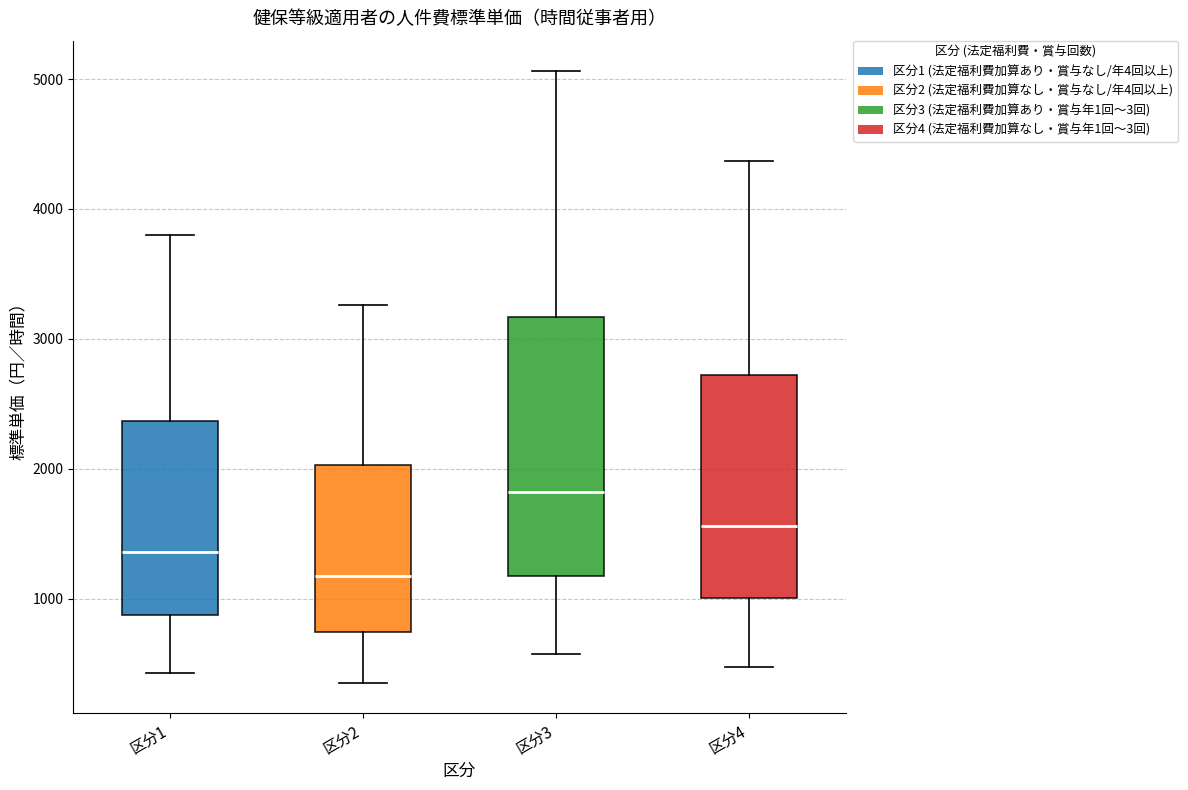

Reading left to right, transcribe this box plot: for each box, give where its median line is, the range the box spans, and where its two whiskers end, as read against the y-axis. The values are not printed on the chart, so give them approximately, as read against the axis.

区分1: median 1400, box 900 to 2400, whiskers 400 to 3800
区分2: median 1200, box 700 to 2000, whiskers 400 to 3300
区分3: median 1800, box 1200 to 3200, whiskers 600 to 5100
区分4: median 1600, box 1000 to 2700, whiskers 500 to 4400